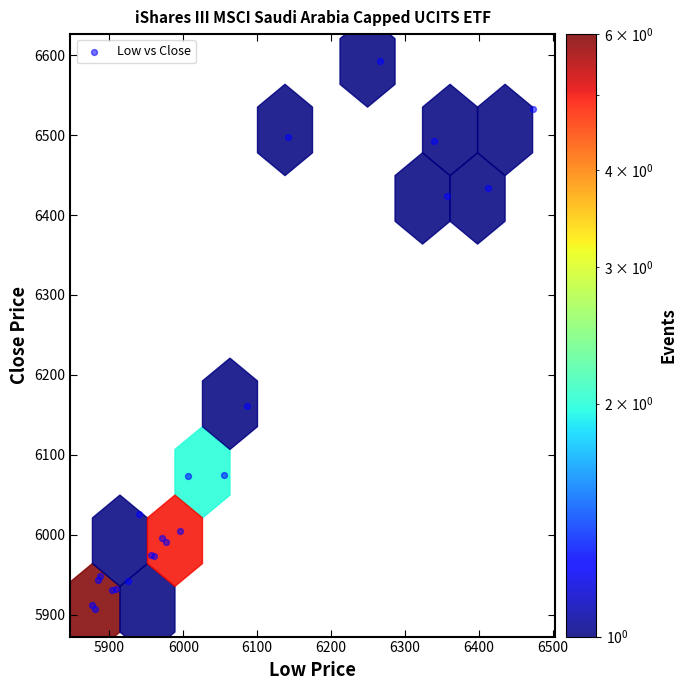

What Y value in the scatter plot is closest to 6249?

6161